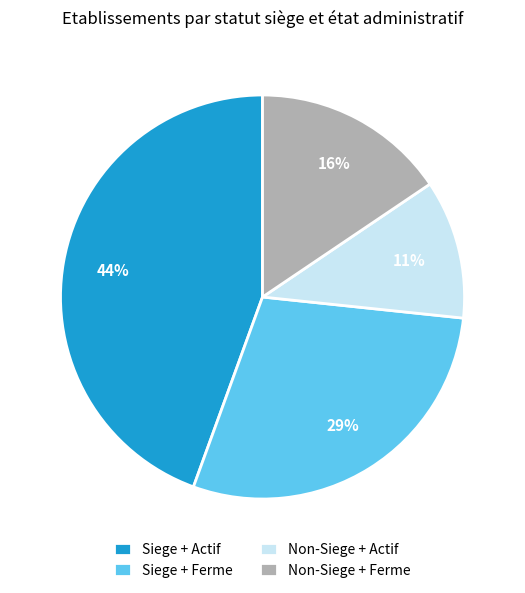

True or false: Non-Siege + Actif accounts for 24% of the total.

False